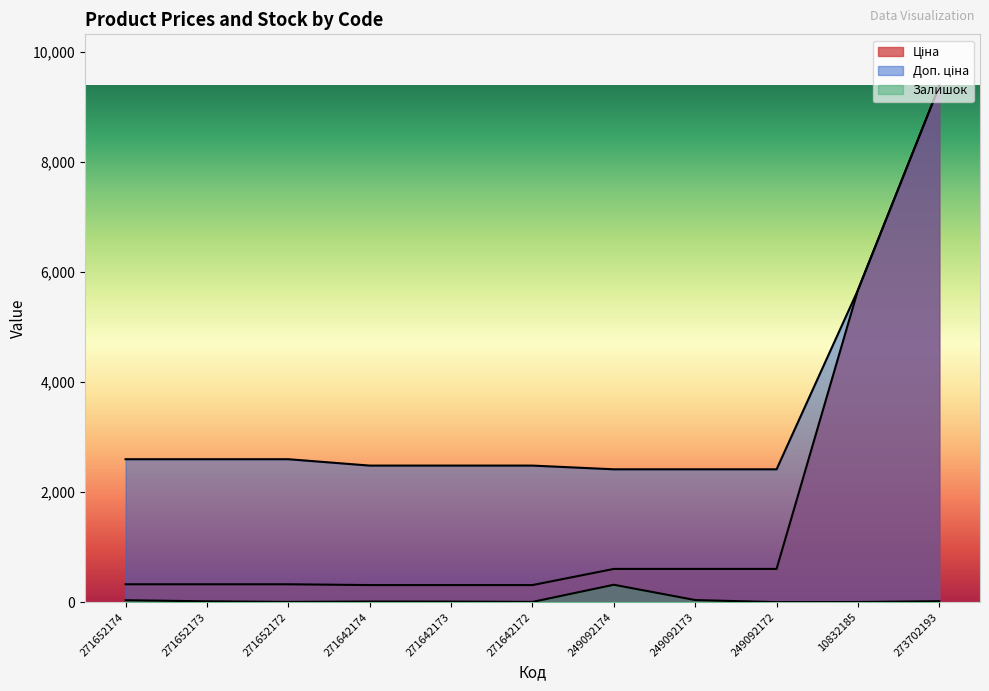

Is it true that Залишок equals 15.7 at 249092173?

False